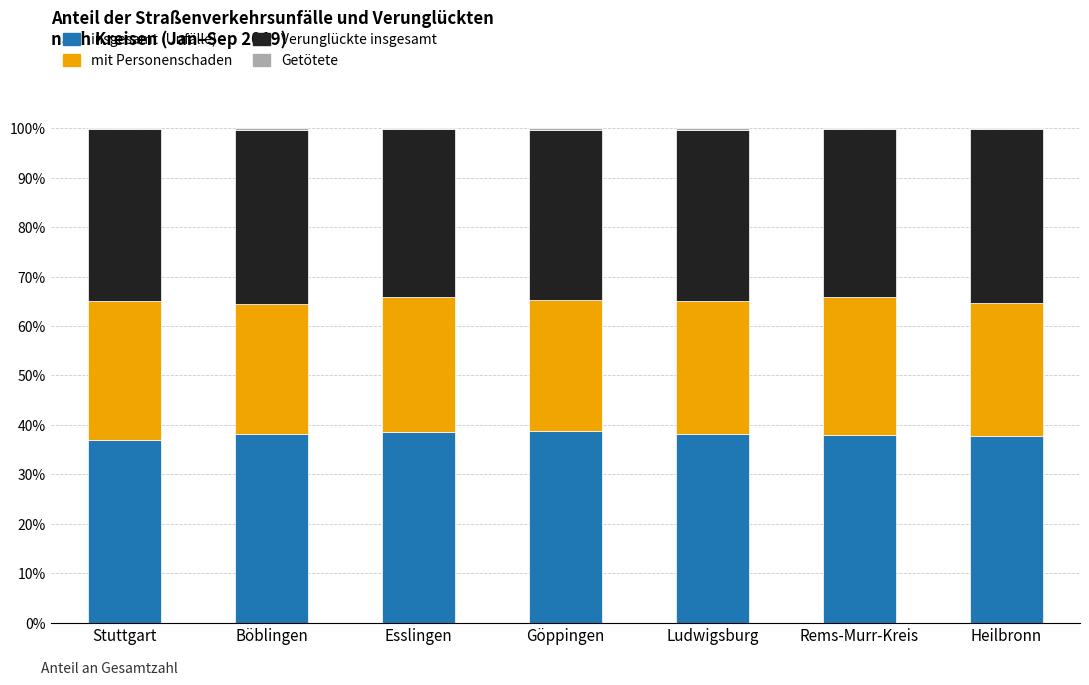

What is the total value across all series at Esslingen?

100.0